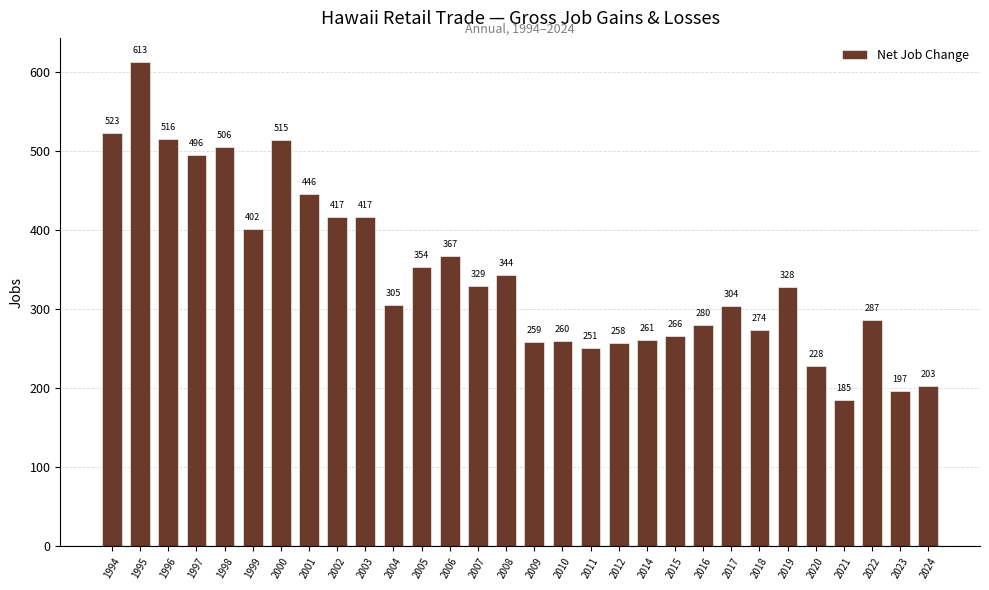

What is the approximate value at 1999?

402